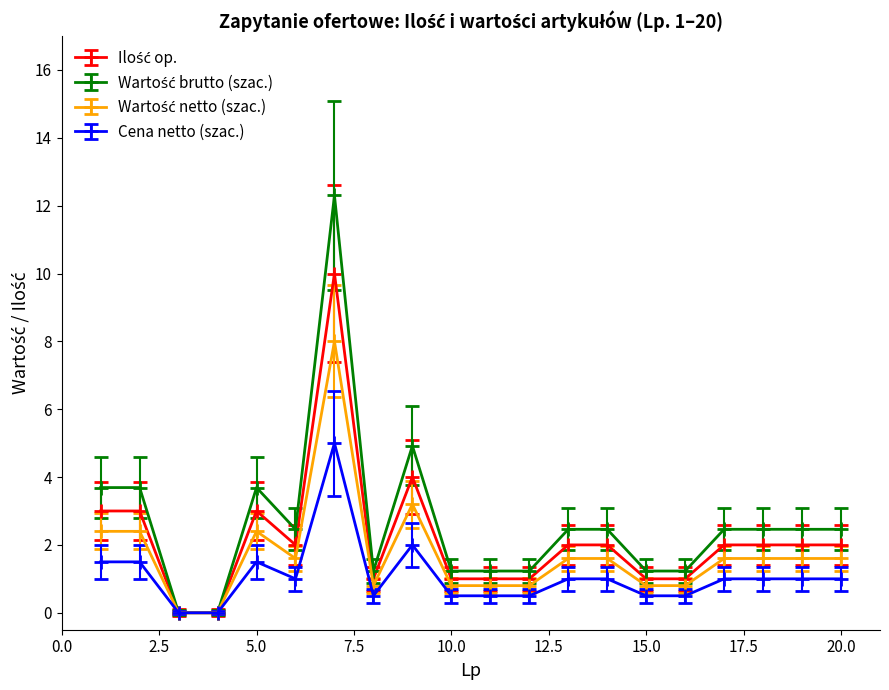

What is the value of the Cena netto (szac.) point at the 10th from the left?

0.5